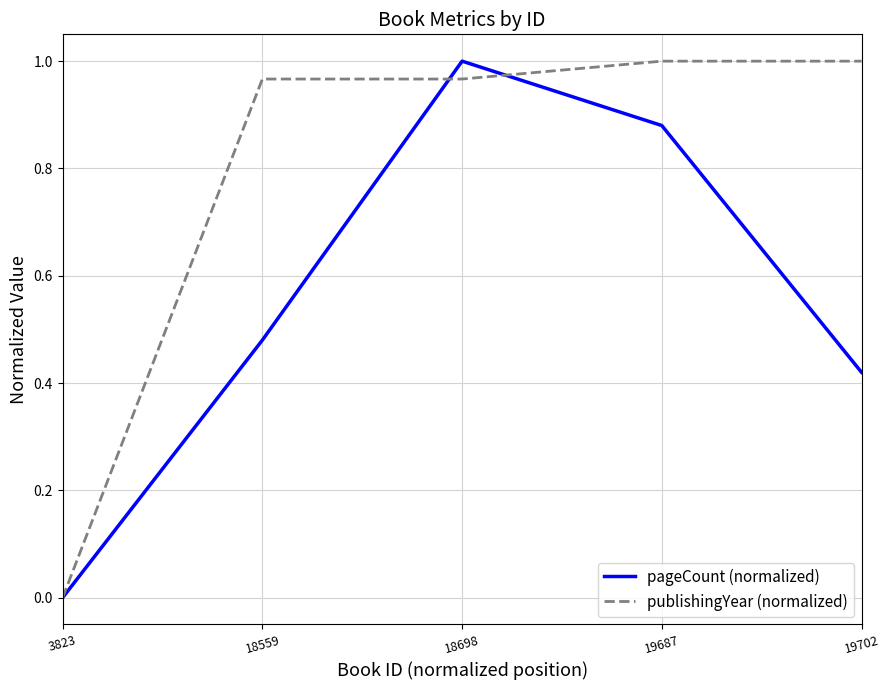

Between 3823 and 19687, which series saw the biggest shift?

publishingYear (normalized)